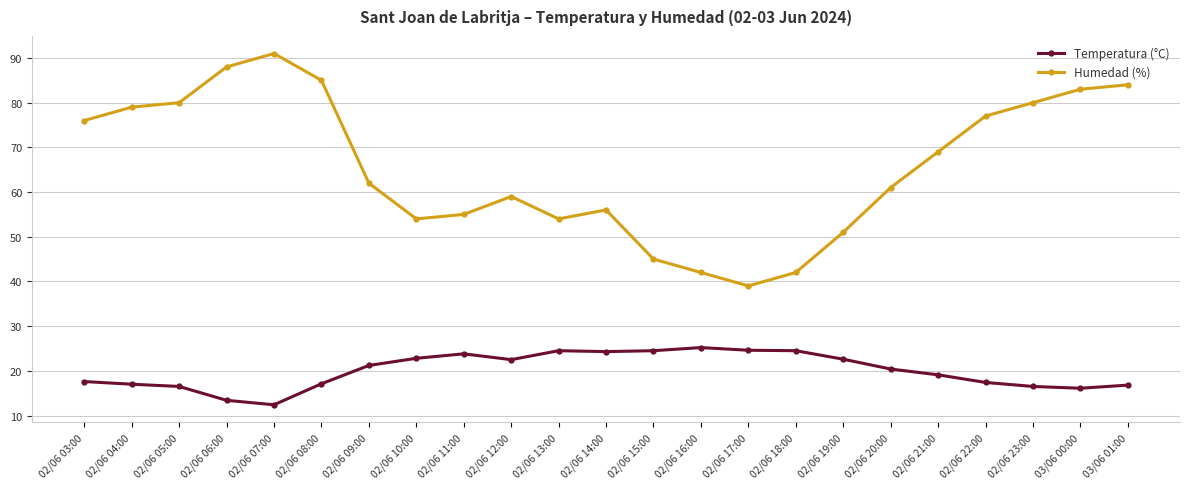

In Temperatura (°C), how many points are lower than both neighbors (excluding endpoints)?

4